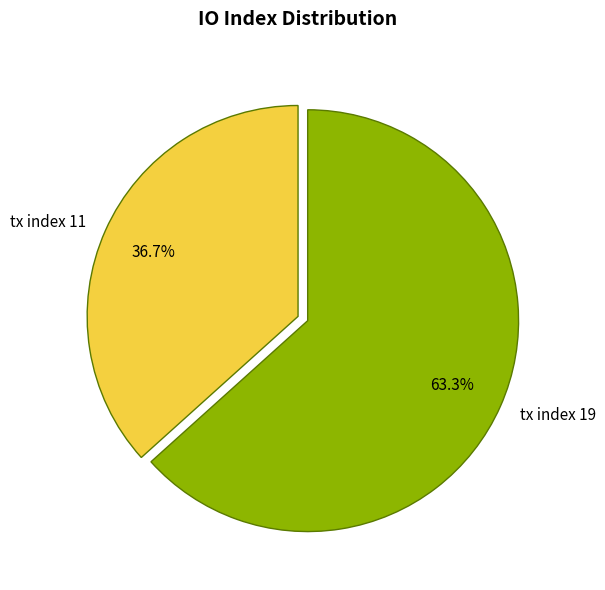

Is the sum of tx index 19 and tx index 11 greater than half?

Yes